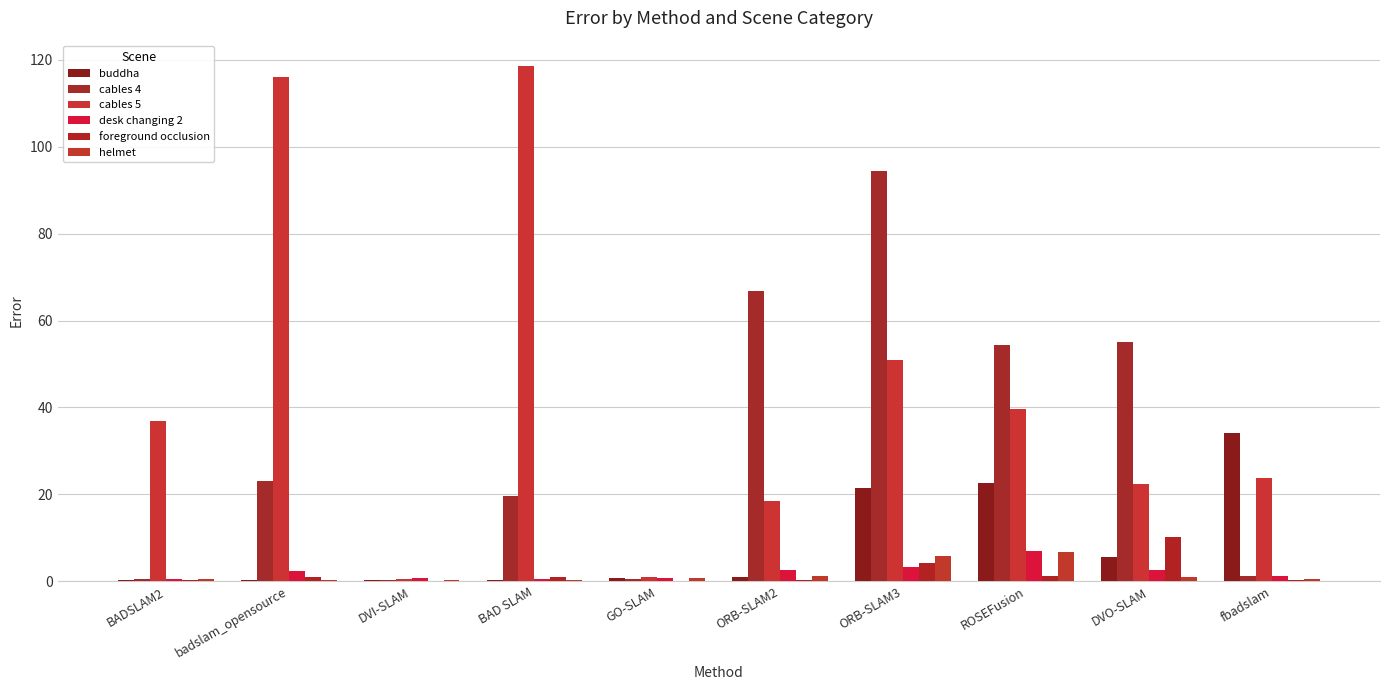

Reading right to left, extract all data points from this chart.

buddha: fbadslam=34.1	DVO-SLAM=5.7	ROSEFusion=22.6	ORB-SLAM3=21.4	ORB-SLAM2=1.0	GO-SLAM=0.8	BAD SLAM=0.3	DVI-SLAM=0.4	badslam_opensource=0.3	BADSLAM2=0.3
cables 4: fbadslam=1.2	DVO-SLAM=55.0	ROSEFusion=54.4	ORB-SLAM3=94.5	ORB-SLAM2=66.8	GO-SLAM=0.6	BAD SLAM=19.6	DVI-SLAM=0.4	badslam_opensource=23.2	BADSLAM2=0.4
cables 5: fbadslam=23.9	DVO-SLAM=22.4	ROSEFusion=39.5	ORB-SLAM3=50.8	ORB-SLAM2=18.6	GO-SLAM=1.0	BAD SLAM=118.5	DVI-SLAM=0.5	badslam_opensource=116.1	BADSLAM2=36.8
desk changing 2: fbadslam=1.3	DVO-SLAM=2.7	ROSEFusion=7.1	ORB-SLAM3=3.4	ORB-SLAM2=2.6	GO-SLAM=0.8	BAD SLAM=0.6	DVI-SLAM=0.7	badslam_opensource=2.3	BADSLAM2=0.5
foreground occlusion: fbadslam=0.3	DVO-SLAM=10.2	ROSEFusion=1.2	ORB-SLAM3=4.2	ORB-SLAM2=0.4	GO-SLAM=0.2	BAD SLAM=1.0	DVI-SLAM=0.1	badslam_opensource=0.9	BADSLAM2=0.3
helmet: fbadslam=0.5	DVO-SLAM=1.0	ROSEFusion=6.7	ORB-SLAM3=5.8	ORB-SLAM2=1.2	GO-SLAM=0.8	BAD SLAM=0.3	DVI-SLAM=0.4	badslam_opensource=0.3	BADSLAM2=0.5